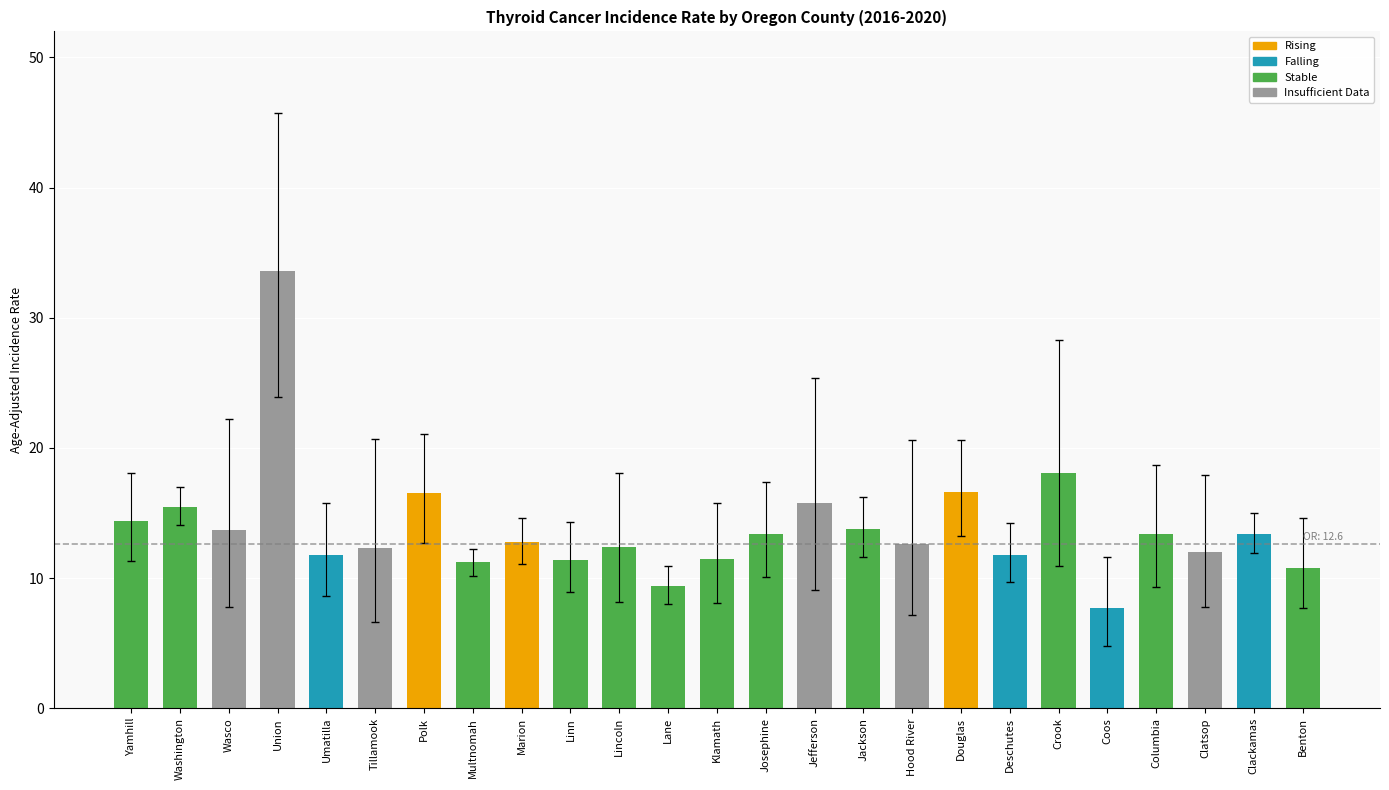

What is the sum of all values?

345.9